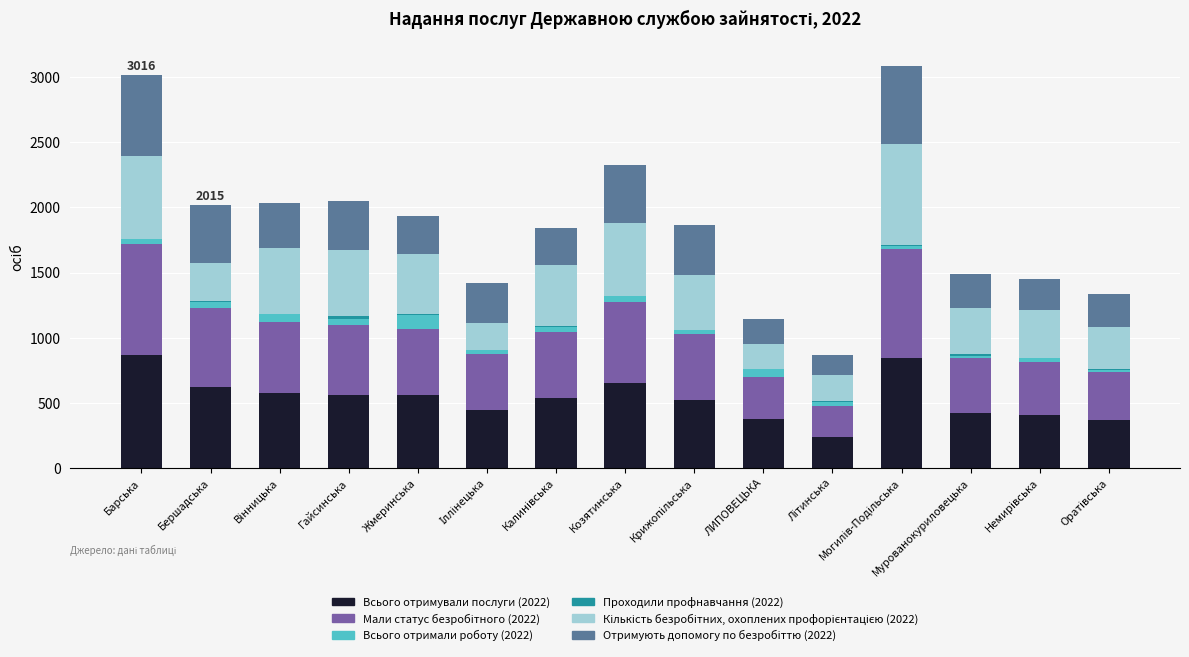

True or false: Всього отримували послуги (2022) has a value of 996 at Гайсинська.

False